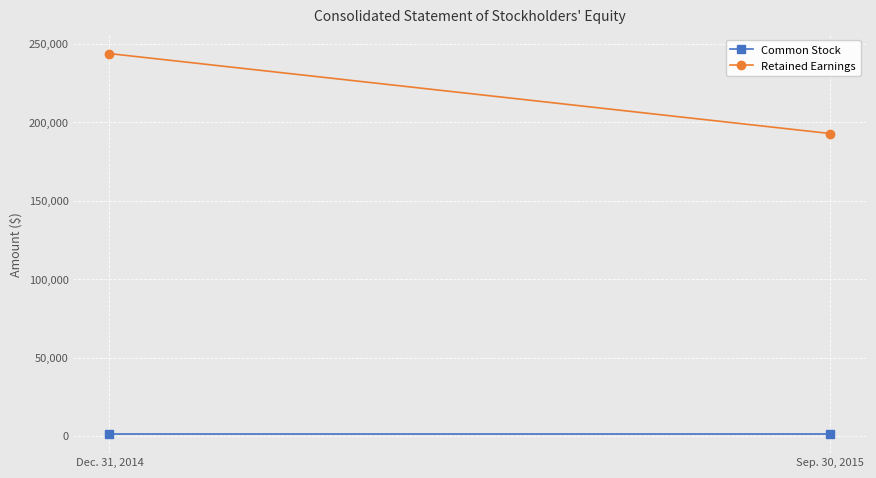

True or false: Retained Earnings has a value of 43988 at Sep. 30, 2015.

False